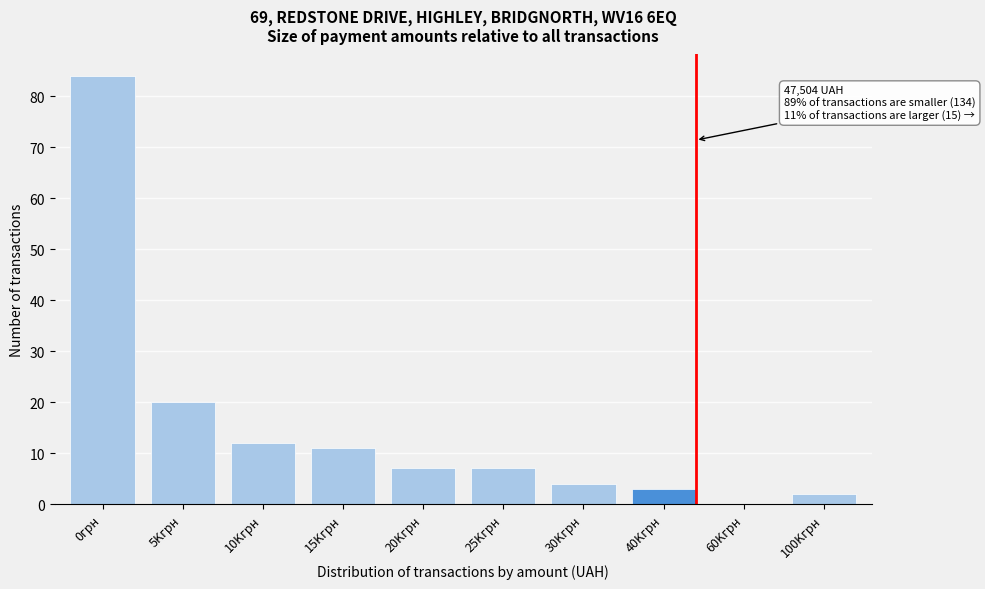

Reading right to left, transcribe all the data shown in this chart.

100Kгрн=2	60Kгрн=0	40Kгрн=3	30Kгрн=4	25Kгрн=7	20Kгрн=7	15Kгрн=11	10Kгрн=12	5Kгрн=20	0грн=84